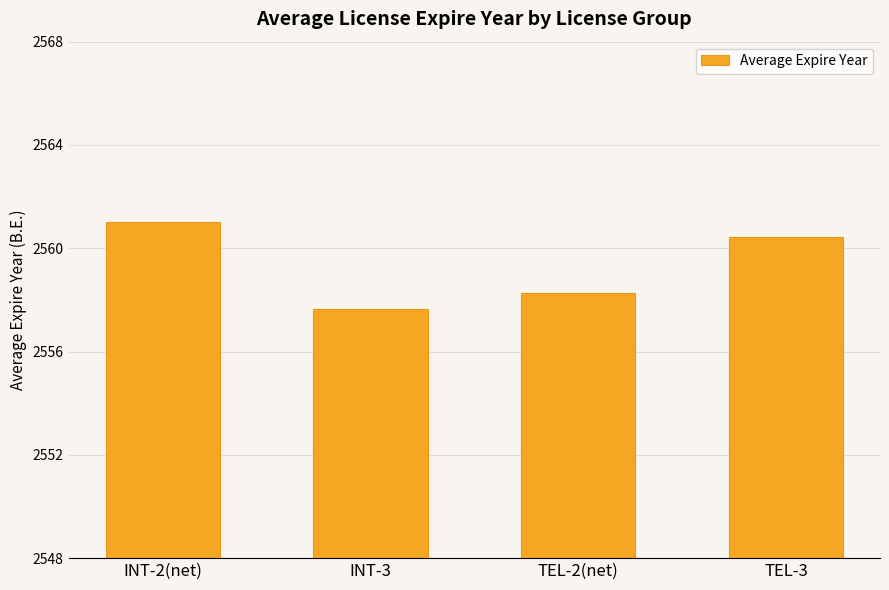

What position from the left is INT-3?

2